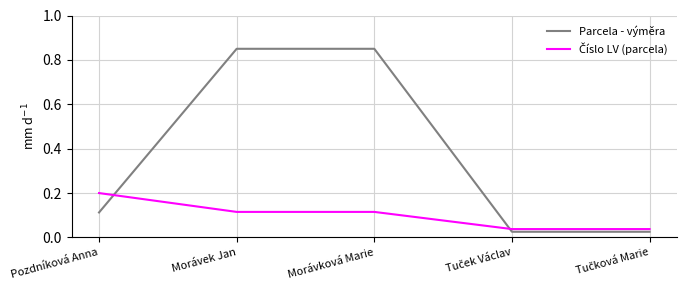

Which series has the largest total across all categories?

Parcela - výměra